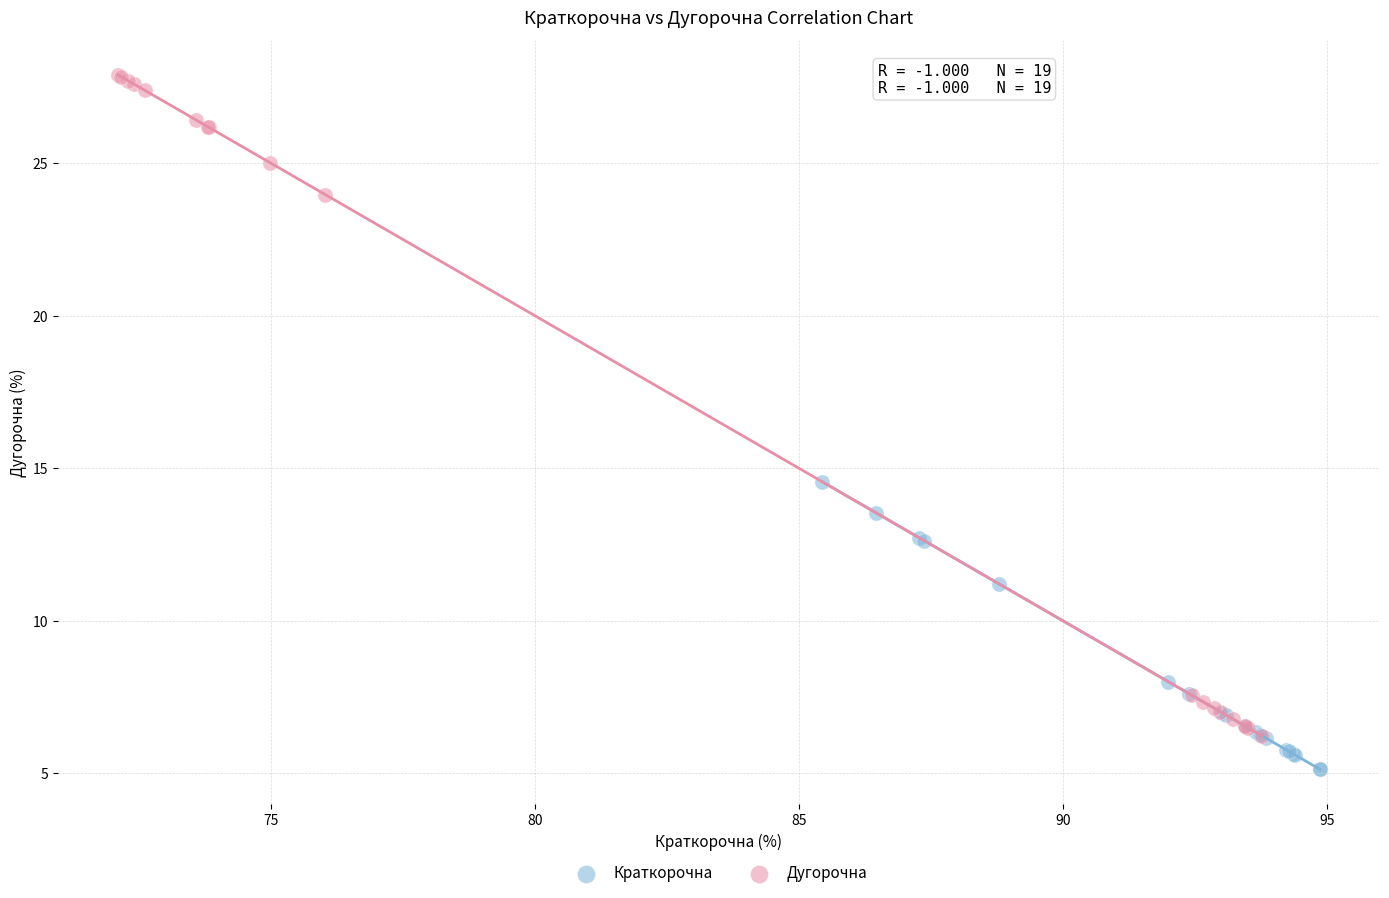

Which series contains the highest Y value?

Дугорочна